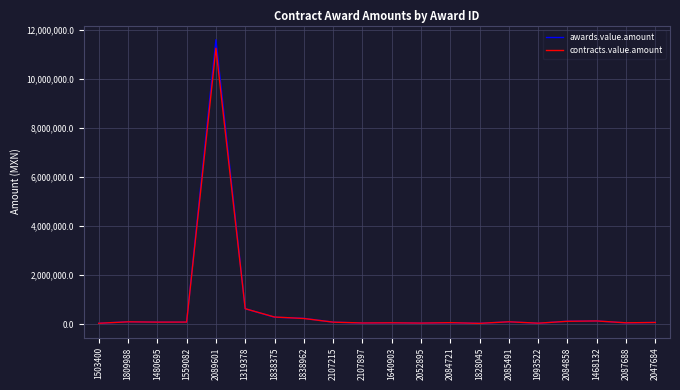

What is the greatest value displayed?

11587933.1